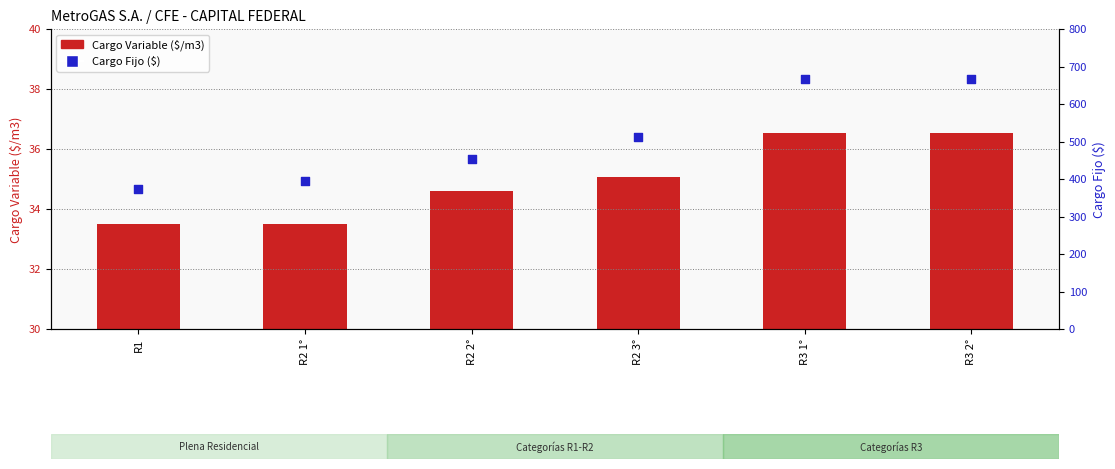

What are all the series names shown in the legend?

Cargo Variable ($/m3), Cargo Fijo ($)